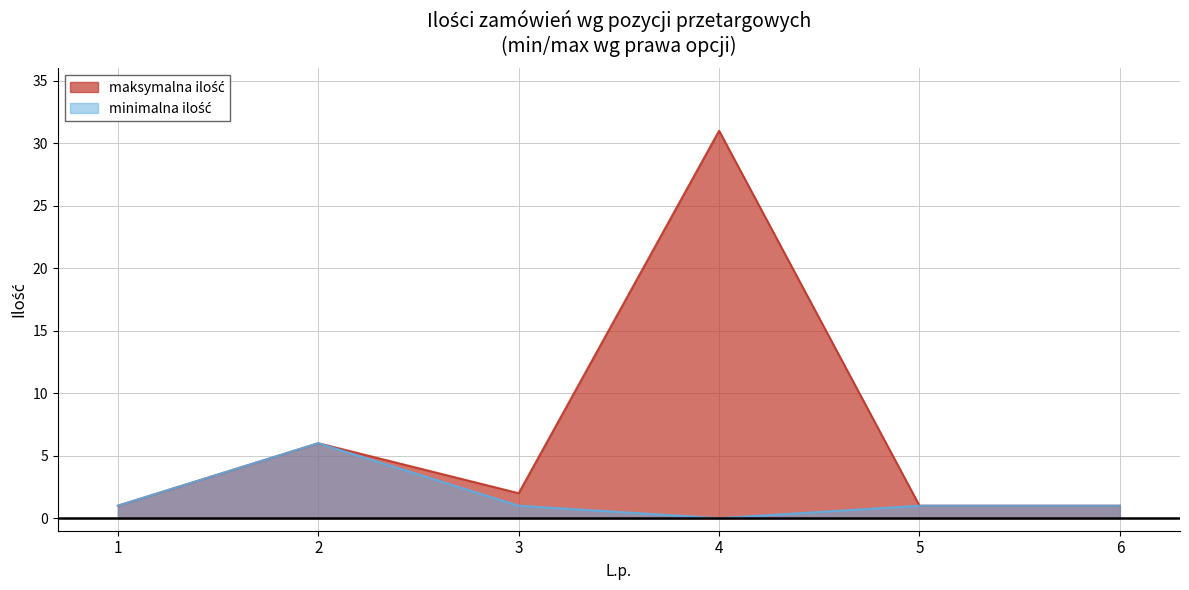

Count the number of data series in this chart.

2